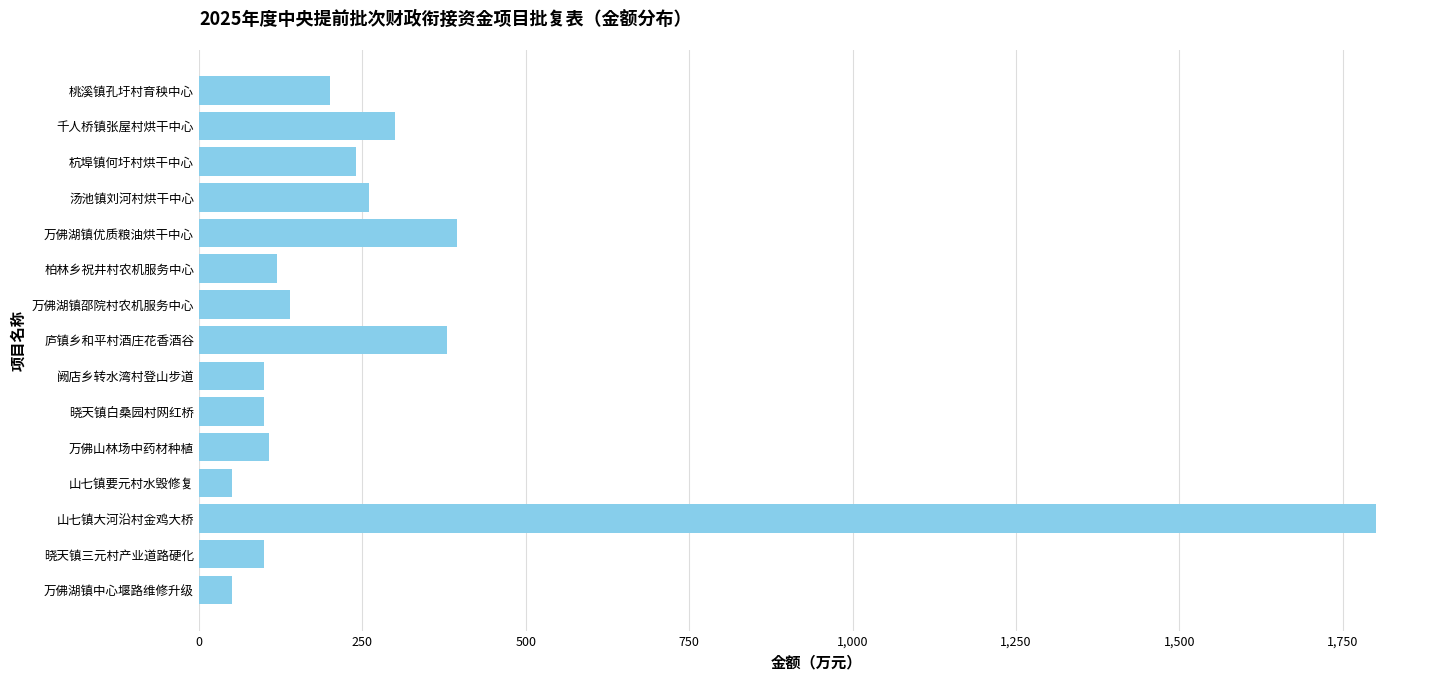

Approximately how many times larger is the value at 杭埠镇何圩村烘干中心 compared to 阙店乡转水湾村登山步道?

2.4